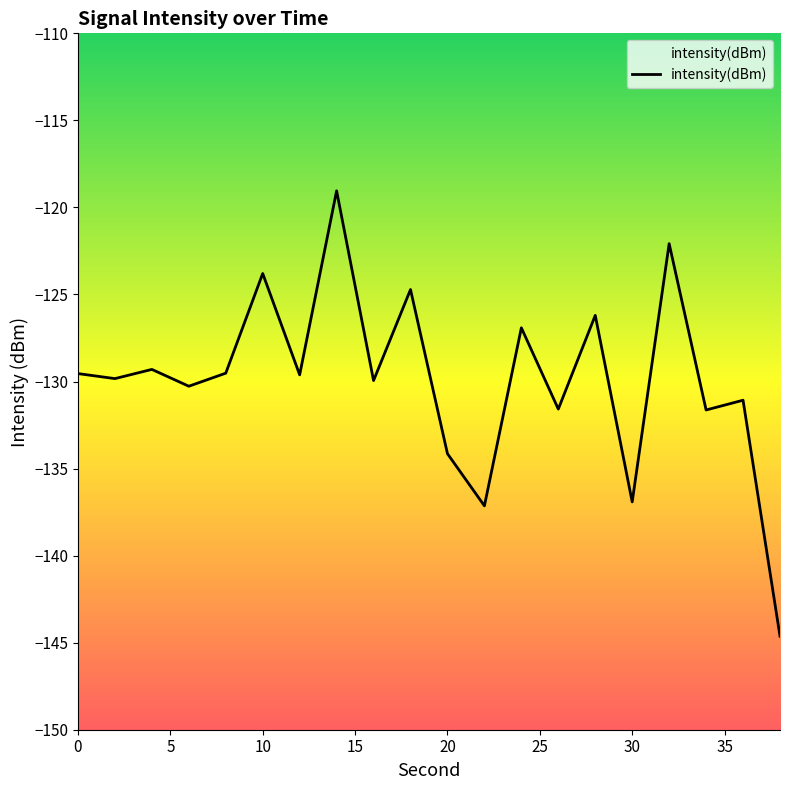

Between 6 and 14, which is larger?

14